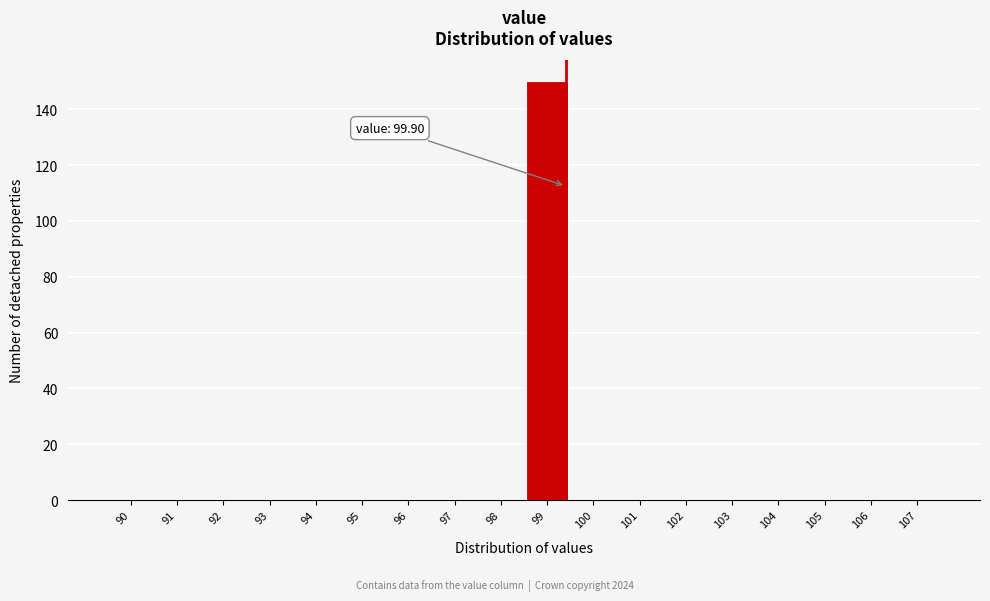

Reading left to right, list all the values displayed in this chart.

90=0	91=0	92=0	93=0	94=0	95=0	96=0	97=0	98=0	99=150	100=0	101=0	102=0	103=0	104=0	105=0	106=0	107=0